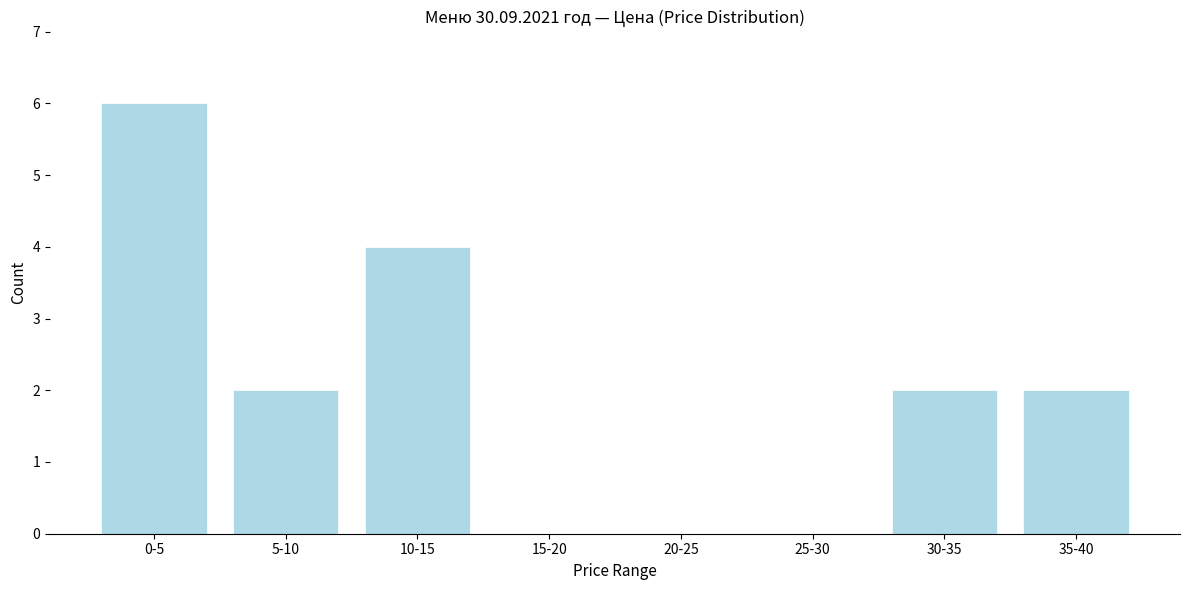

Reading left to right, list all the values displayed in this chart.

0-5=6	5-10=2	10-15=4	15-20=0	20-25=0	25-30=0	30-35=2	35-40=2